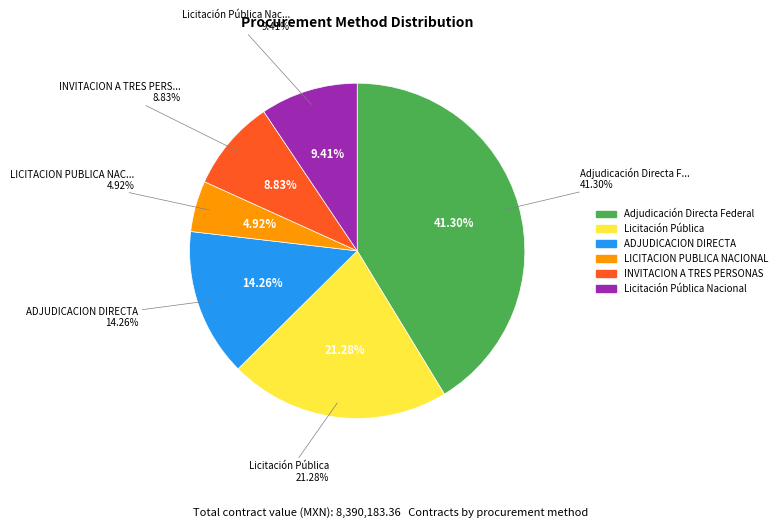

To the nearest percent, what portion does LICITACION PUBLICA NACIONAL represent?

5%